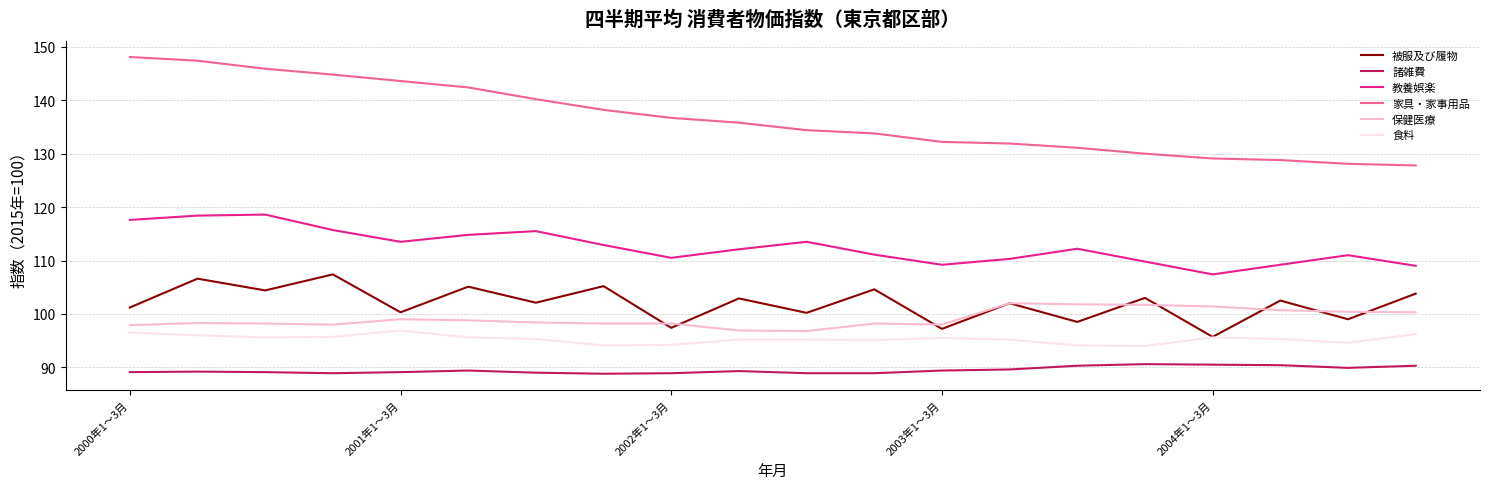

Rank the series by their maximum value, from highest to lowest.

家具・家事用品, 教養娯楽, 被服及び履物, 保健医療, 食料, 諸雑費